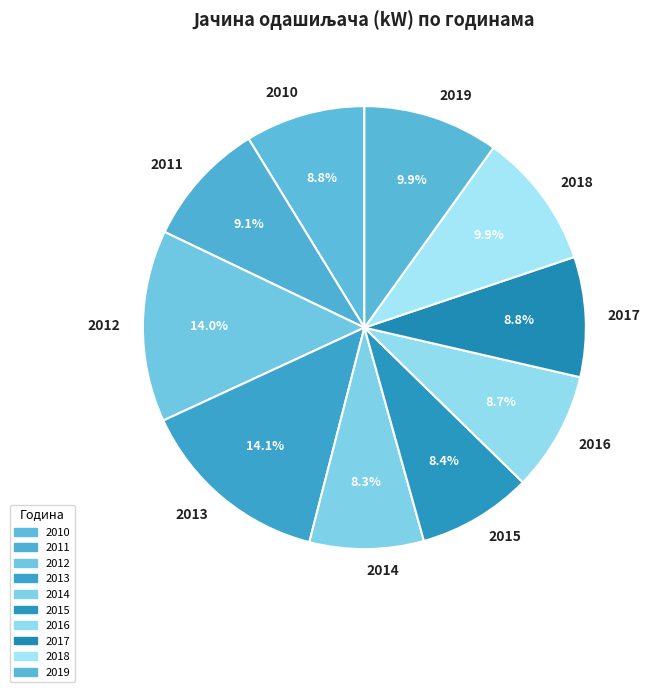

What is the ratio of the value at 2018 to the value at 2012?

0.7